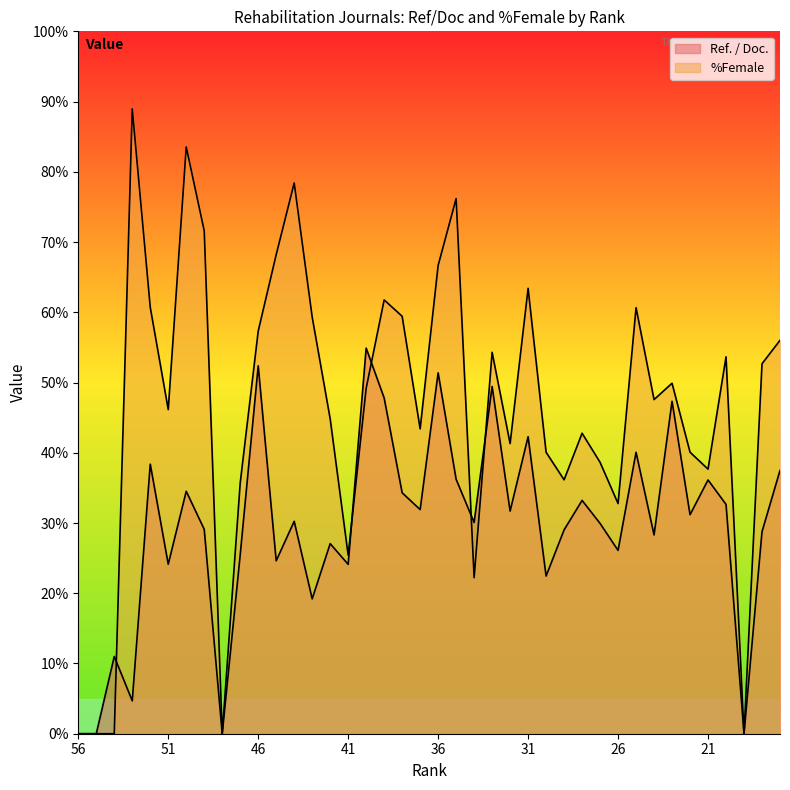

Reading left to right, what are all the values shown in this chart?

Ref. / Doc.: 56=0.0	55=0.0	54=11.0	53=4.7	52=38.4	51=24.1	50=34.5	49=29.1	48=0.0	47=25.5	46=52.4	45=24.6	44=30.2	43=19.2	42=27.1	41=24.1	40=54.9	39=47.8	38=34.3	37=31.9	36=51.4	35=36.2	34=30.1	33=49.4	32=31.7	31=42.3	30=22.4	29=29.0	28=33.2	27=29.9	26=26.1	25=40.1	24=28.3	23=47.3	22=31.2	21=36.1	20=32.6	19=0.0	18=28.8	17=37.5
%Female: 56=0.0	55=0.0	54=0.0	53=89.0	52=60.7	51=46.1	50=83.5	49=71.6	48=0.0	47=35.7	46=57.3	45=68.2	44=78.4	43=59.3	42=44.8	41=25.4	40=49.2	39=61.8	38=59.4	37=43.4	36=66.7	35=76.2	34=22.2	33=54.3	32=41.3	31=63.4	30=40.1	29=36.1	28=42.8	27=38.6	26=32.8	25=60.7	24=47.6	23=49.9	22=40.1	21=37.7	20=53.7	19=0.0	18=52.7	17=56.0